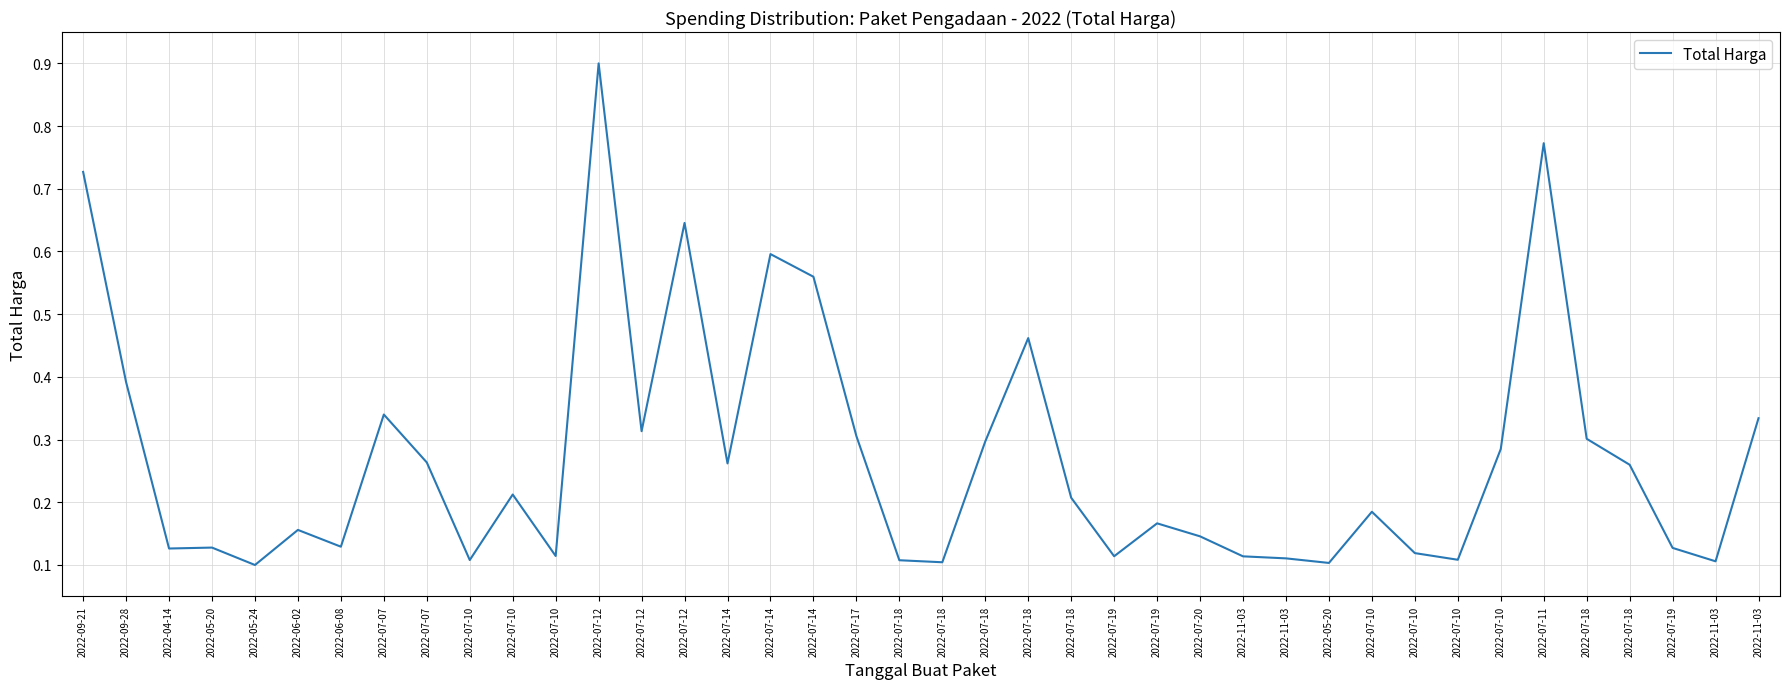

Does the chart display data point markers on the line(s)?

No